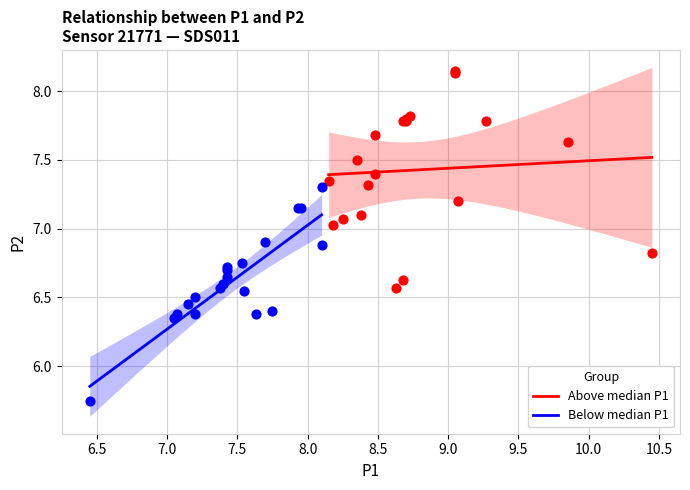

Which series contains the highest Y value?

Above median P1